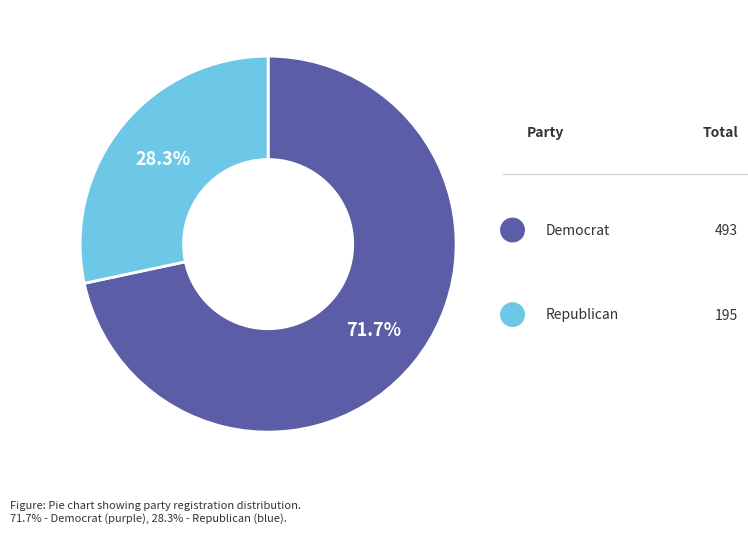

Does any single category account for the majority?

Yes